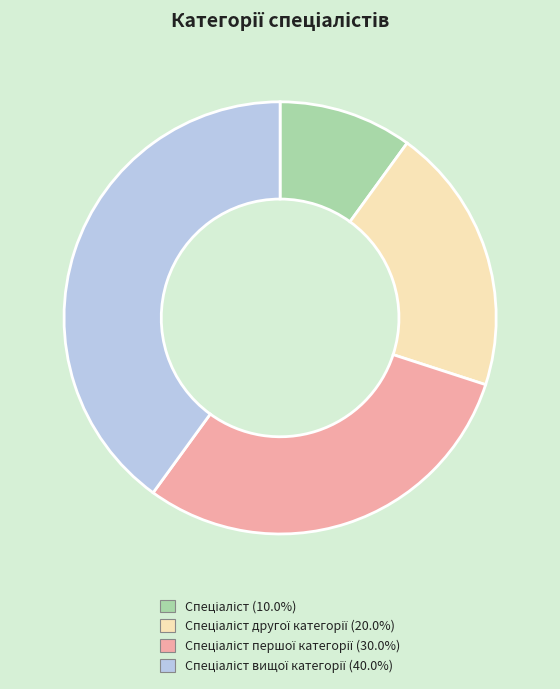

Is there any slice that represents more than half of the pie?

No